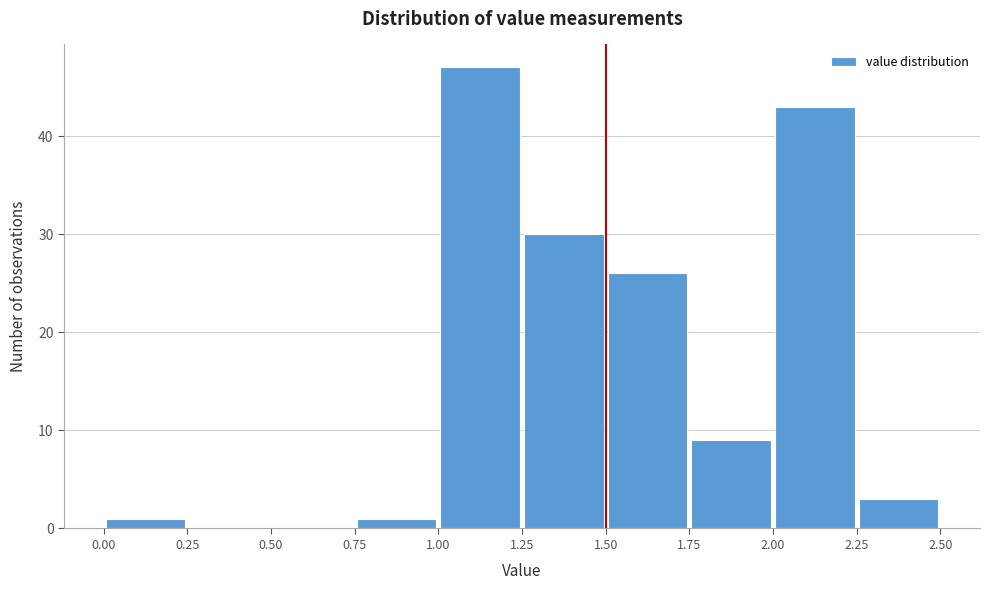

Reading left to right, list every bar in this chart as the range it spans on the x-axis followed by its height. The values are not printed on the chart, so give them approximately, as read against the axis.

0.00 to 0.25: 1
0.25 to 0.50: 0
0.50 to 0.75: 0
0.75 to 1.00: 1
1.00 to 1.25: 47
1.25 to 1.50: 30
1.50 to 1.75: 26
1.75 to 2.00: 9
2.00 to 2.25: 43
2.25 to 2.50: 3